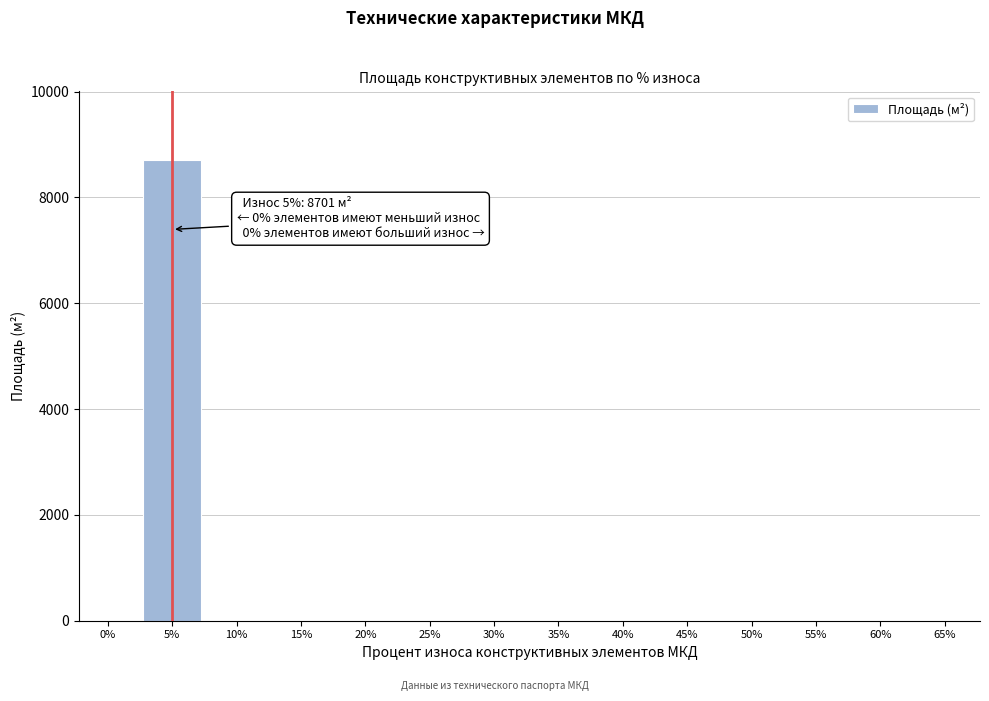

Reading left to right, what are all the values shown in this chart?

0%=0	5%=8701	10%=0	15%=0	20%=0	25%=0	30%=0	35%=0	40%=0	45%=0	50%=0	55%=0	60%=0	65%=0